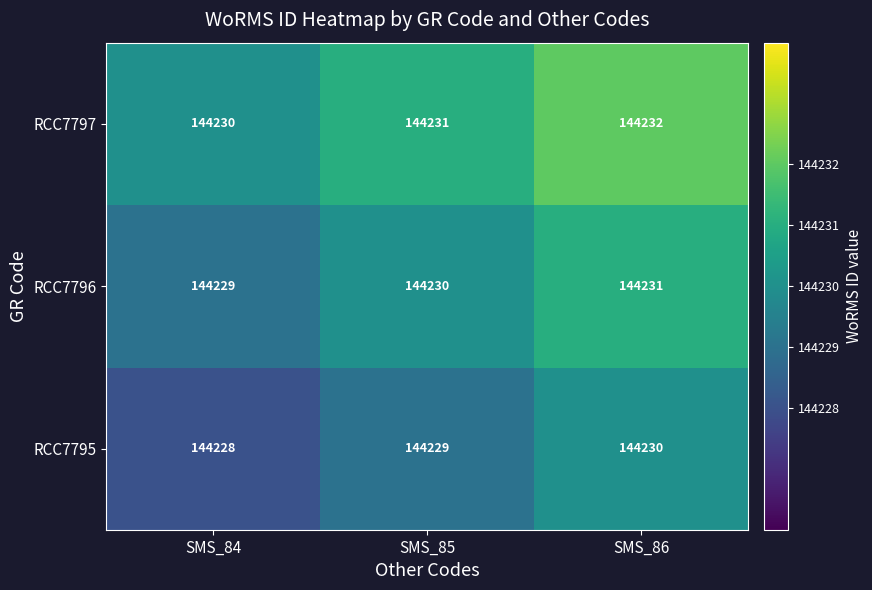

Reading left to right, transcribe all the data shown in this chart.

RCC7797: SMS_84=144230	SMS_85=144231	SMS_86=144232
RCC7796: SMS_84=144229	SMS_85=144230	SMS_86=144231
RCC7795: SMS_84=144228	SMS_85=144229	SMS_86=144230